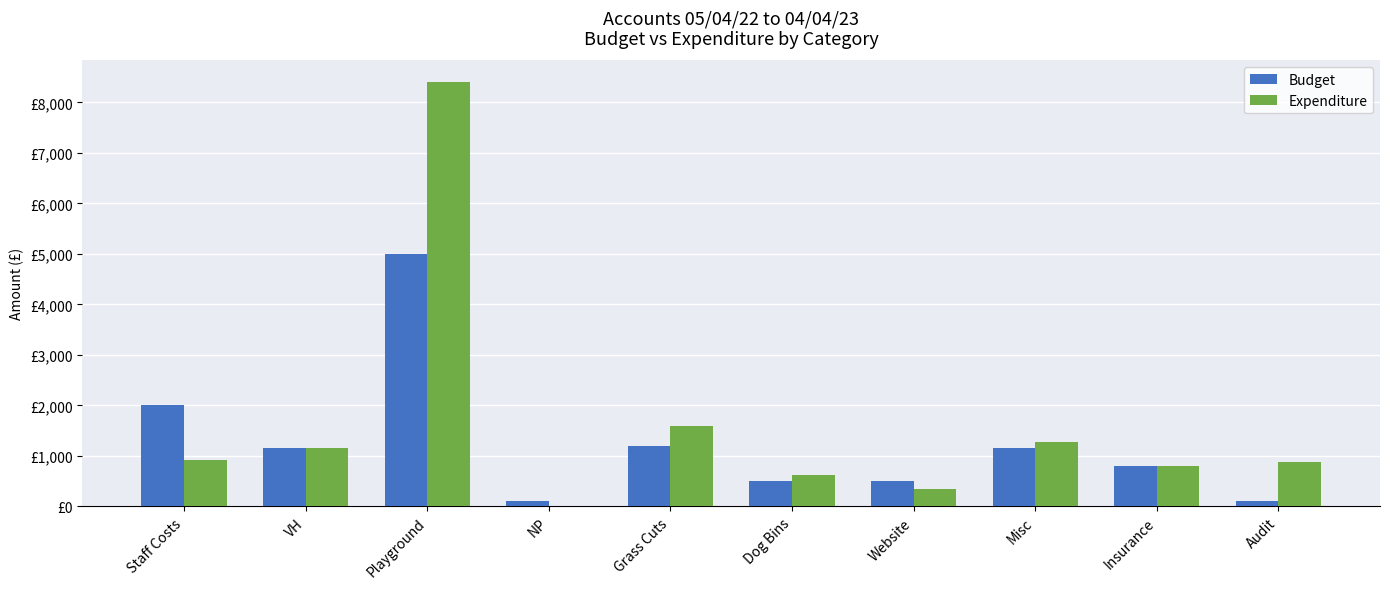

Reading left to right, list all the values displayed in this chart.

Budget: 2000.0	1160.0	5000.0	100.0	1200.0	500.0	500.0	1150.0	800.0	100.0
Expenditure: 908.8	1160.0	8408.4	0.0	1600.0	617.8	335.1	1280.7	790.3	876.0